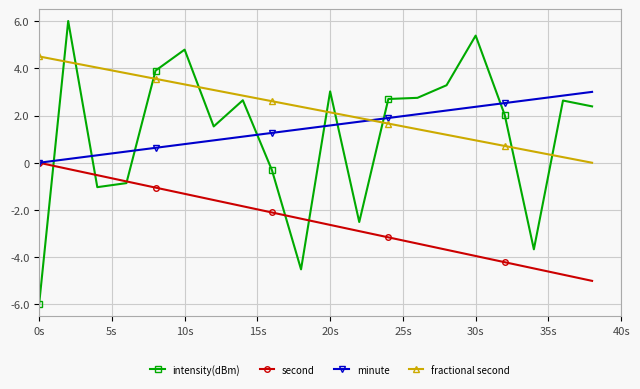

What is the highest value of the minute series?

3.0